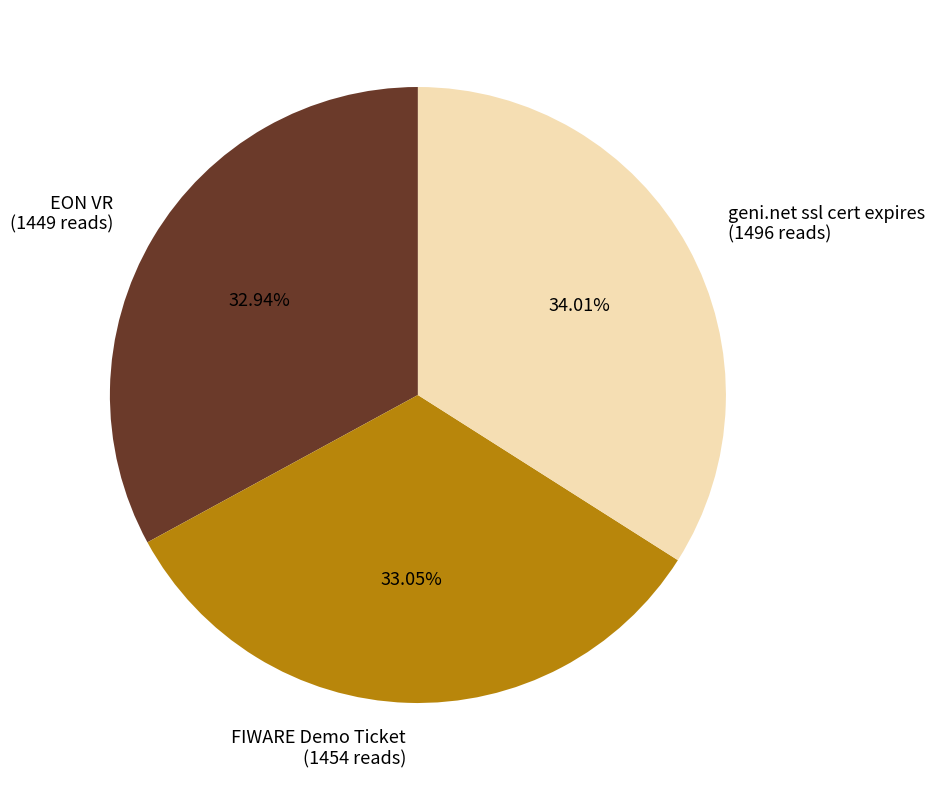

How many segments does this pie chart have?

3